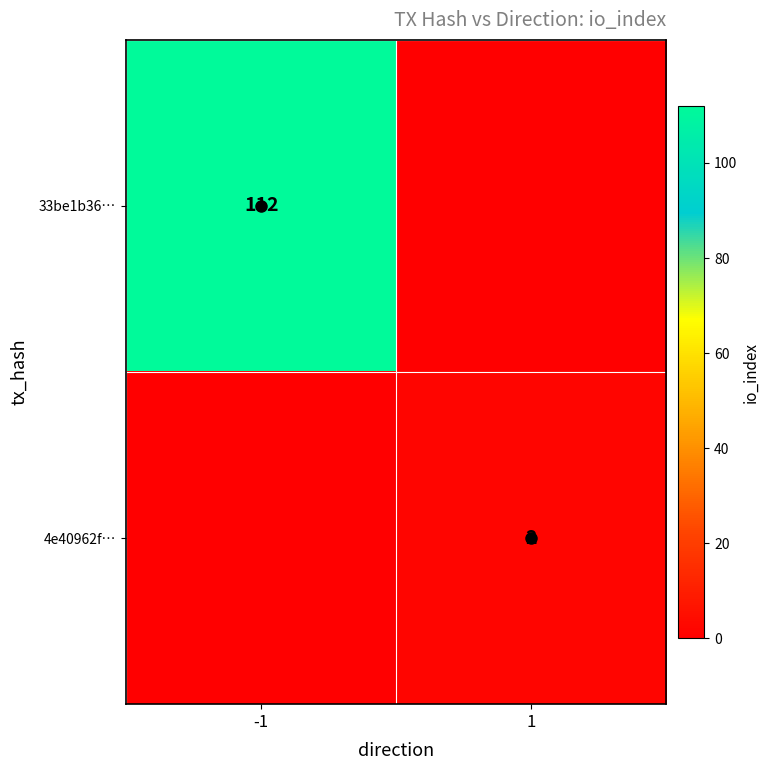

How many positive values does the 33be1b36… series have?

1